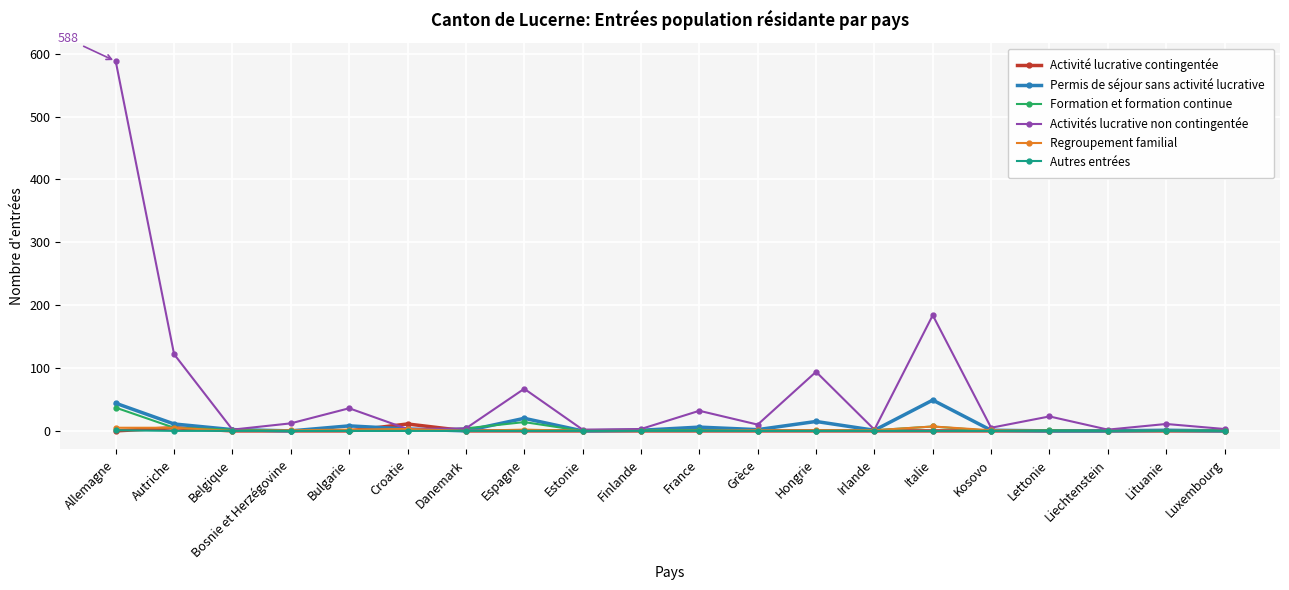

True or false: Permis de séjour sans activité lucrative has more than 1 interior local peaks.

True